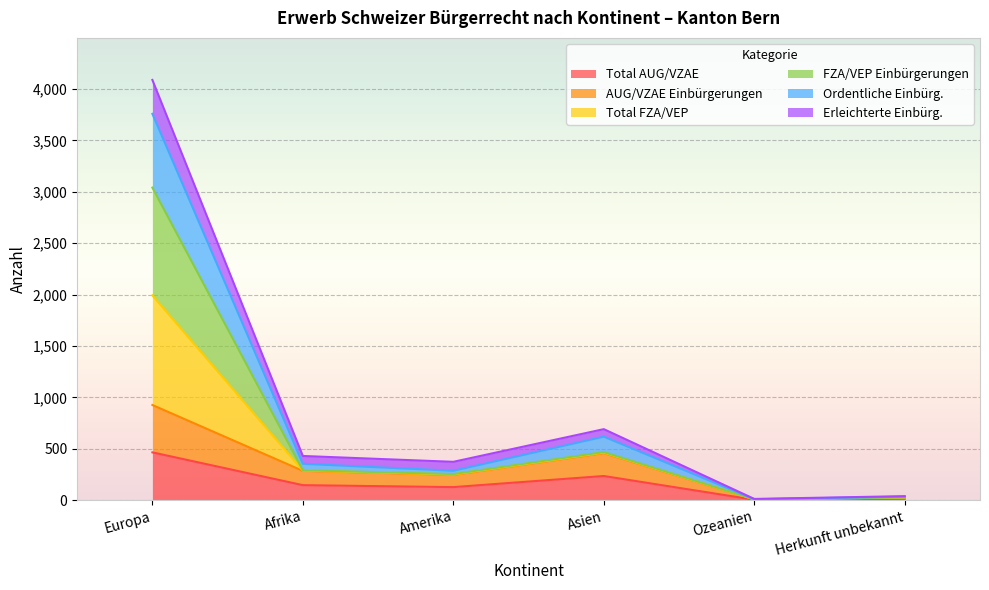

Does the chart display data point markers on the line(s)?

No